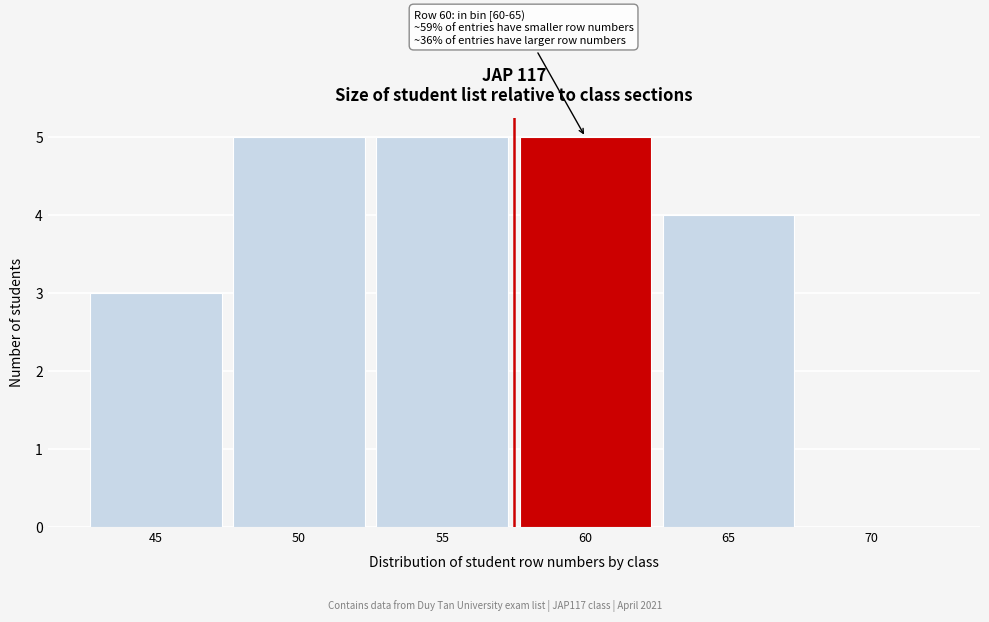

Reading right to left, transcribe all the data shown in this chart.

70=0	65=4	60=5	55=5	50=5	45=3